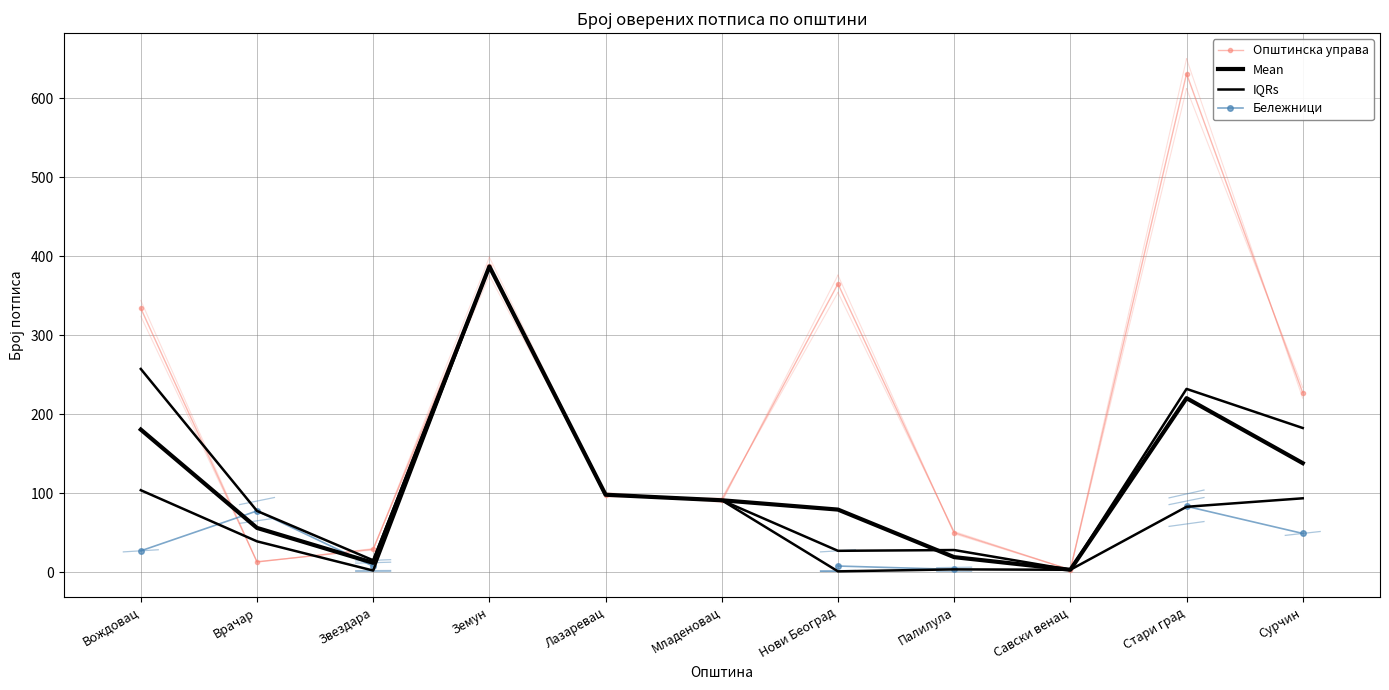

What is the difference between the maximum and minimum values in the Општинска управа series?

628.0